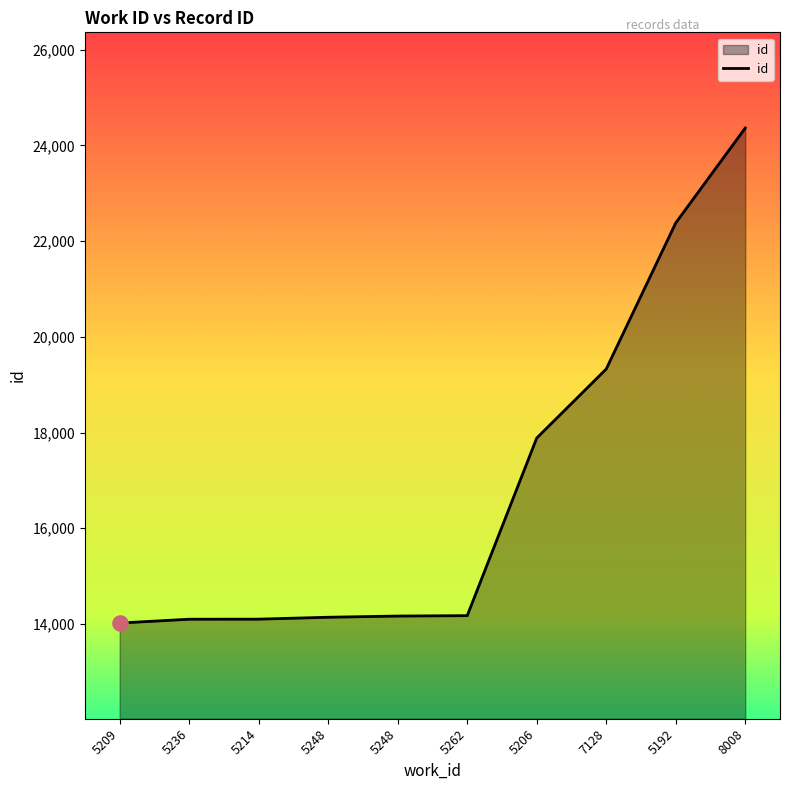

What is the change in value from 5206 to 7128?

+1443